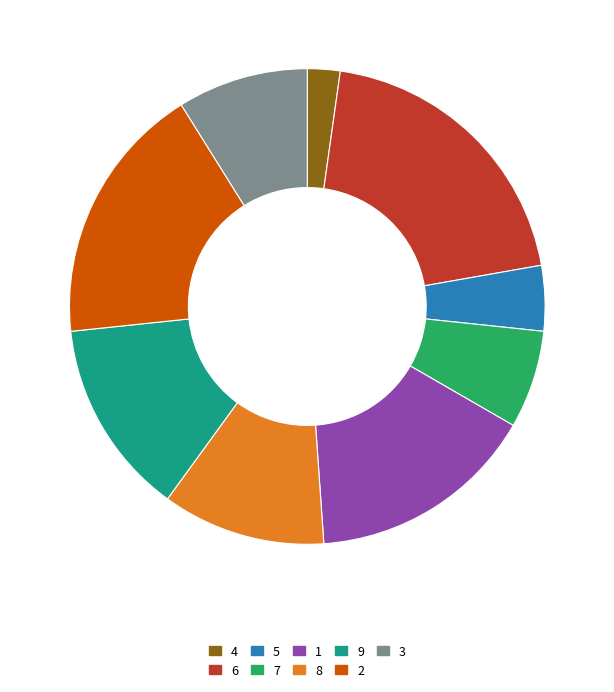

What is the ratio of the value at 9 to the value at 2?

0.7